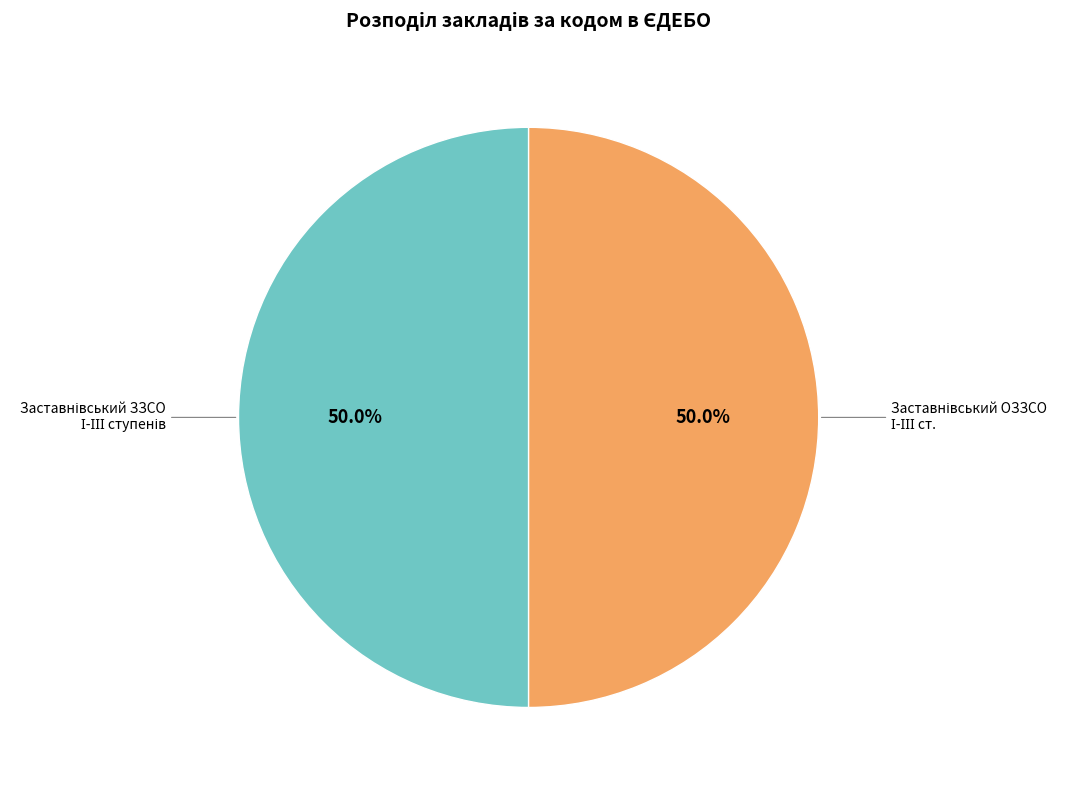

Which slice is the smallest?

Заставнівський заклад загальної середньої освіти І-ІІІ ступенів